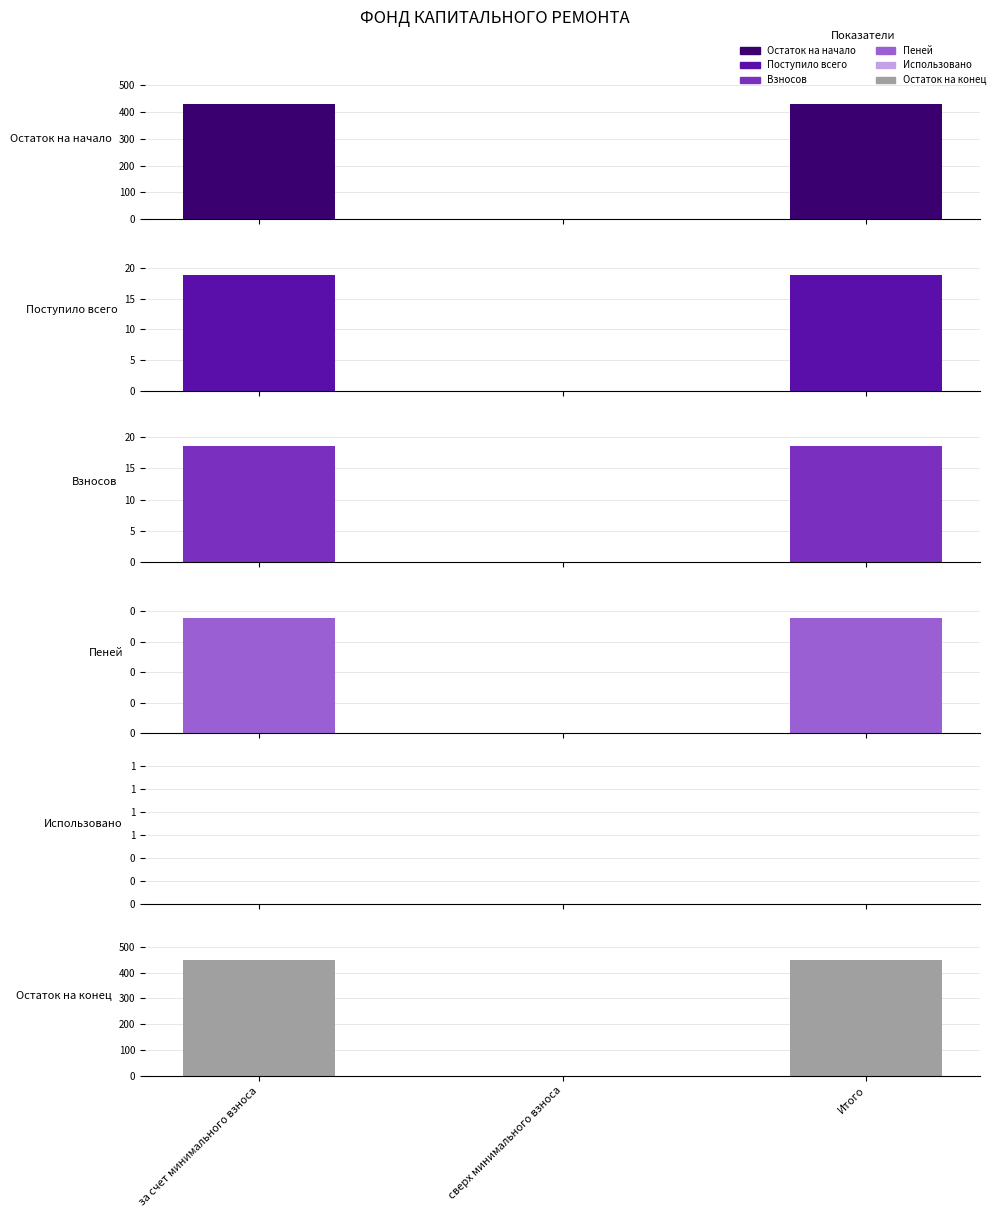

What is the sum of all Остаток на начало values?

860.2